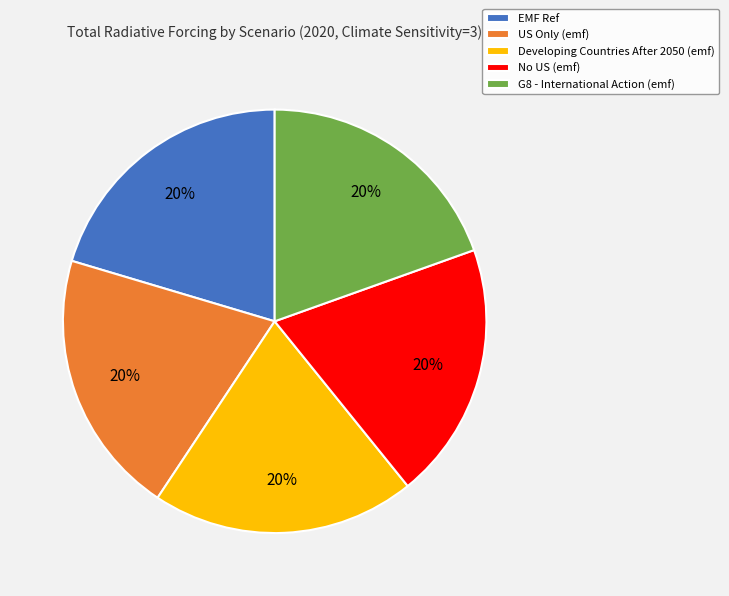

To the nearest percent, what is the combined percentage of US Only (emf) and Developing Countries After 2050 (emf)?

40%